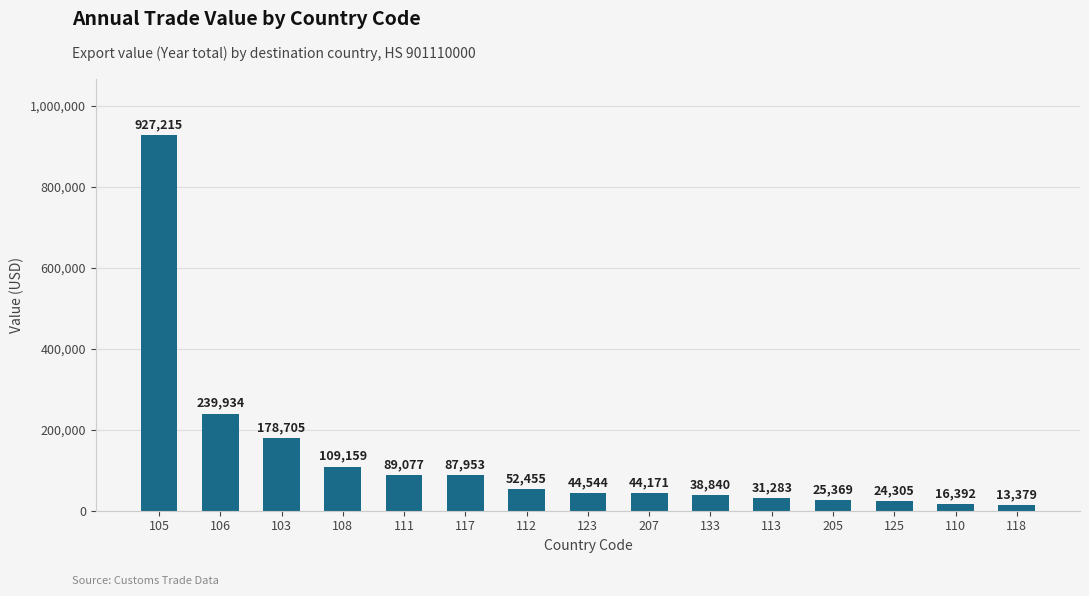

Is it true that the value at 111 is 89077?

True